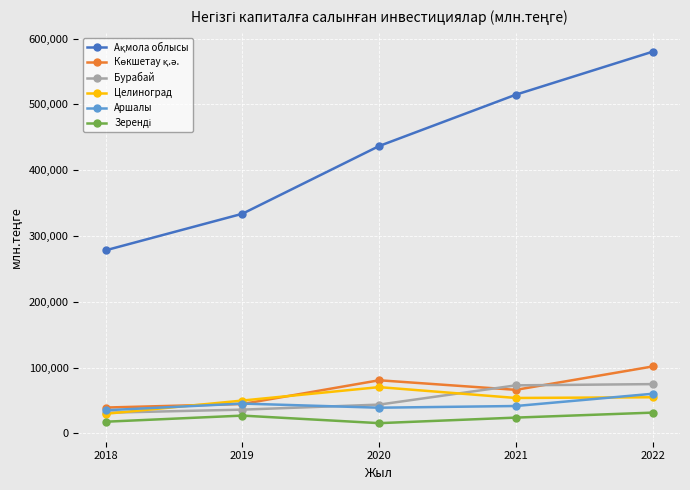

In Целиноград, how many points are higher than both neighbors (excluding endpoints)?

1